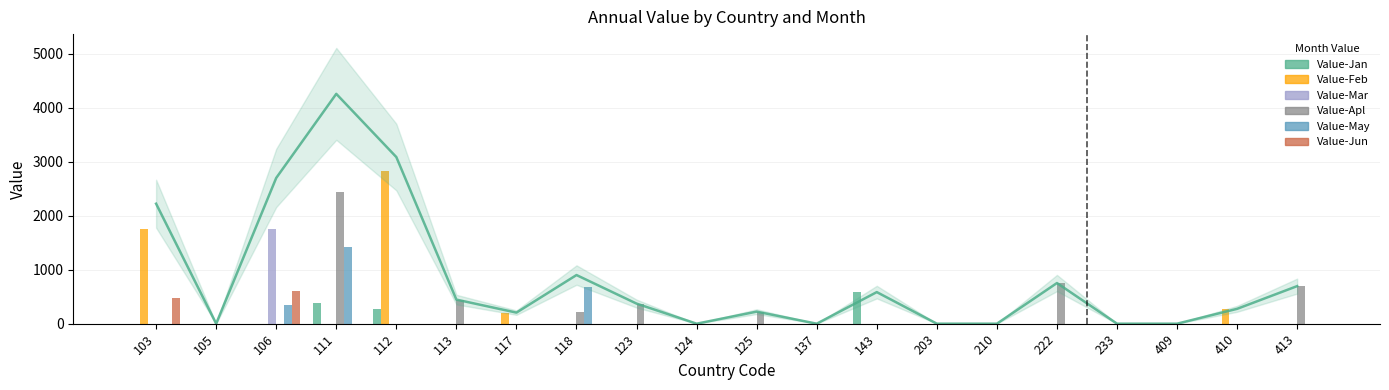

Rank the series at 106 from highest to lowest value.

Value-Mar, Value-Jun, Value-May, Value-Jan, Value-Feb, Value-Apl